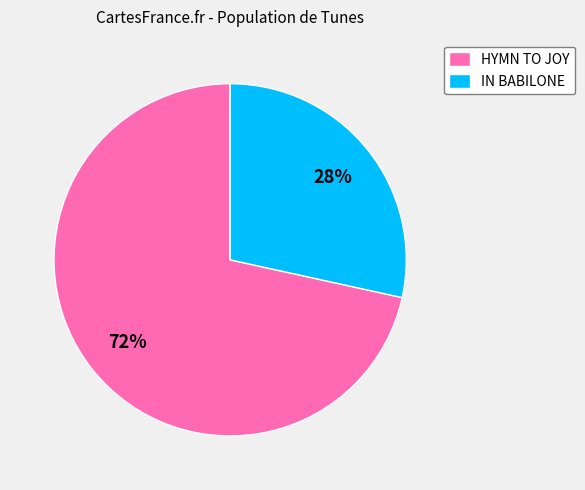

How many segments does this pie chart have?

2